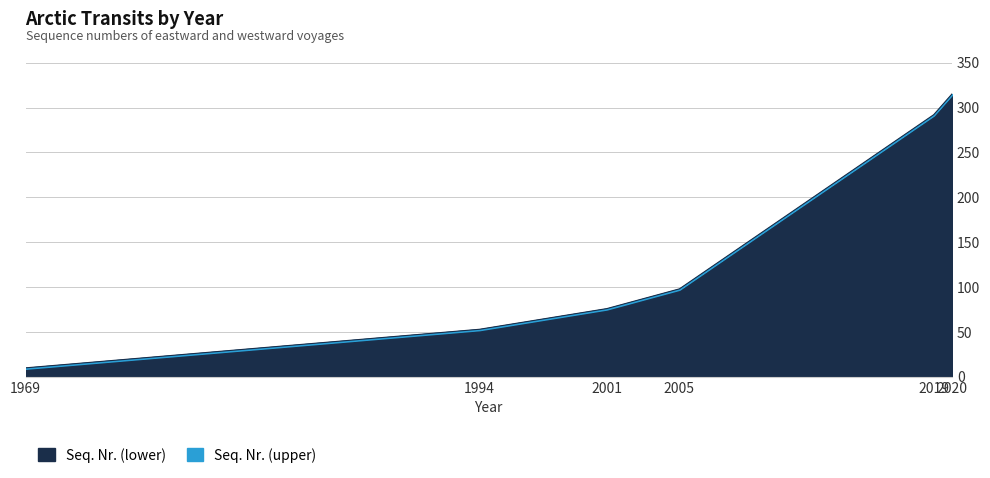

Which series changed the most between 1994 and 2019?

Seq. Nr. (lower)